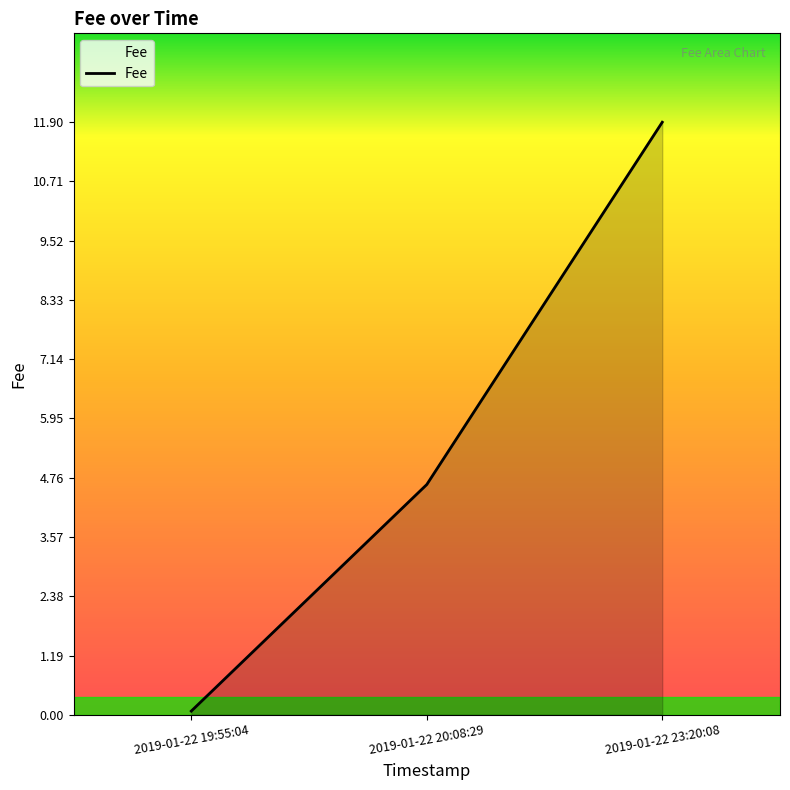

How many values are below 4?

1